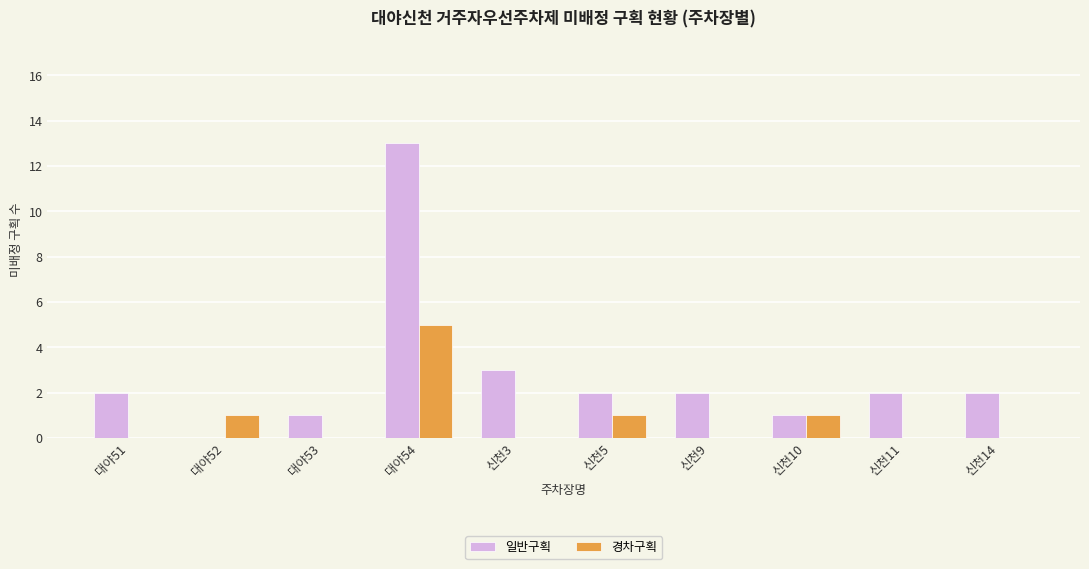

Where is 일반구획 nearest to the value 6?

신천3